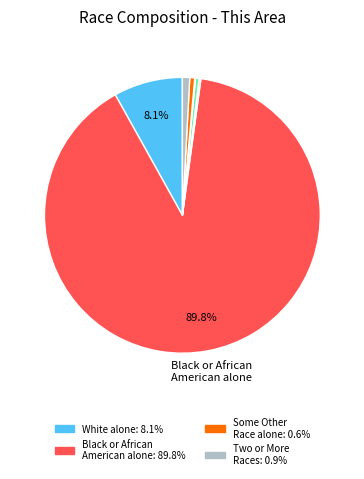

Does any single category account for the majority?

Yes